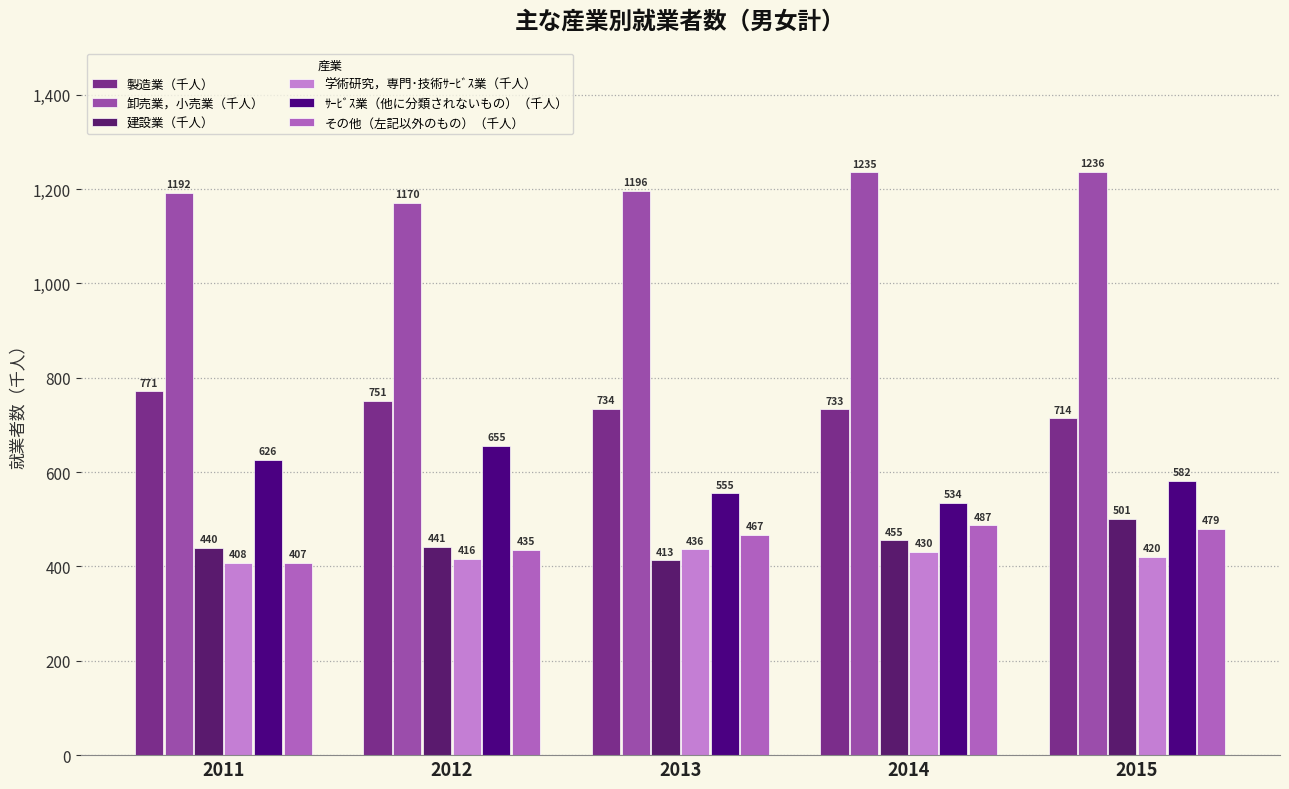

Rank the categories by 卸売業，小売業（千人） value from lowest to highest.

2012, 2011, 2013, 2014, 2015